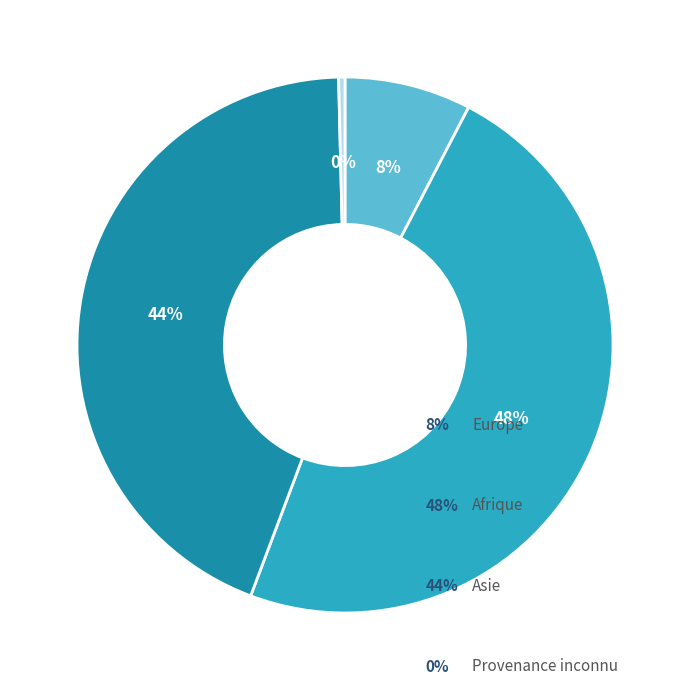

To the nearest percent, what is the difference between the largest and smallest slice percentages?

48%